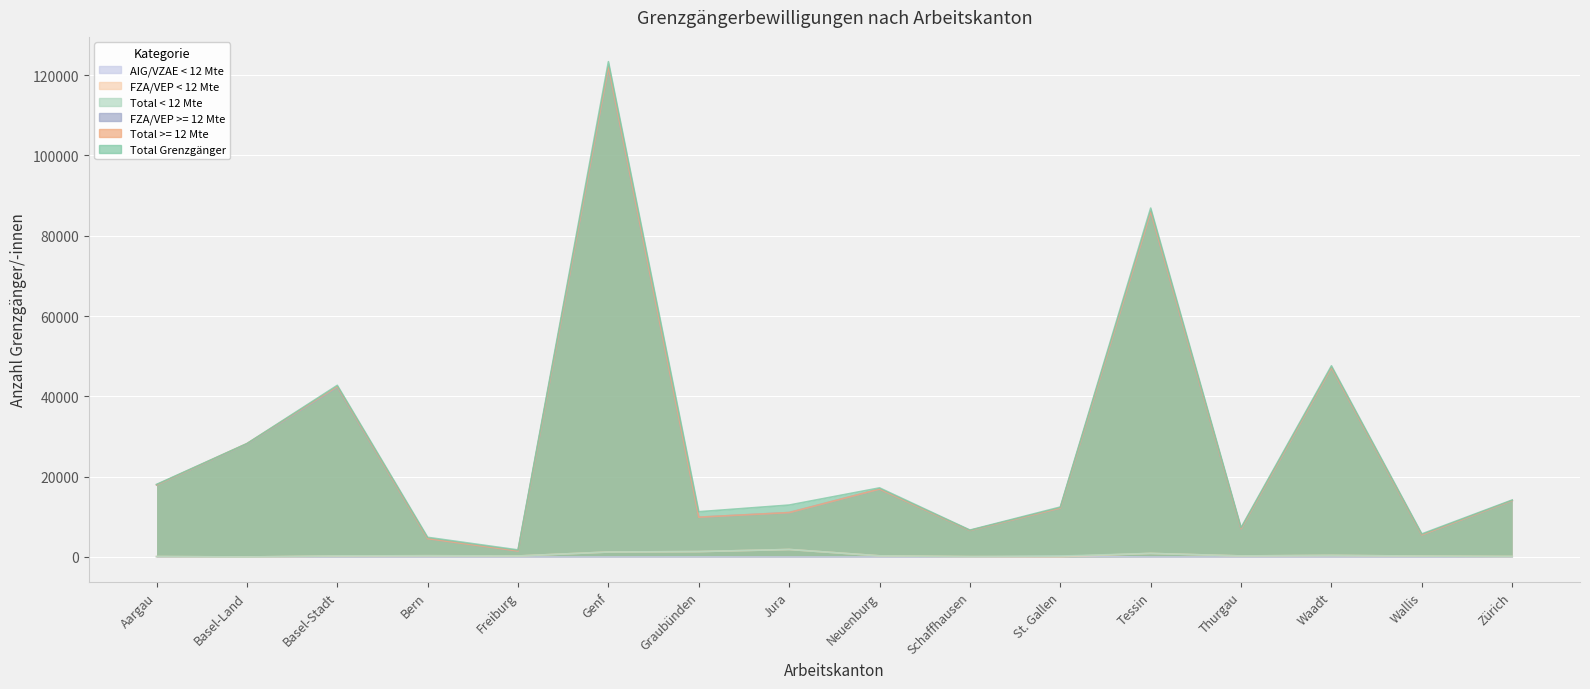

Which series has the largest range (max minus min)?

Total Grenzgänger